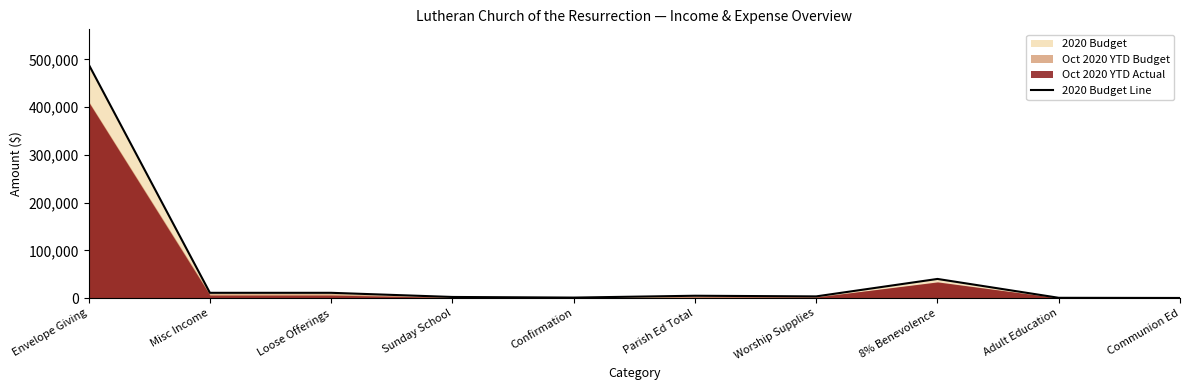

Rank the categories by value from highest to lowest.

Envelope Giving, 8% Benevolence, Misc Income, Loose Offerings, Parish Ed Total, Worship Supplies, Sunday School, Confirmation, Adult Education, Communion Ed